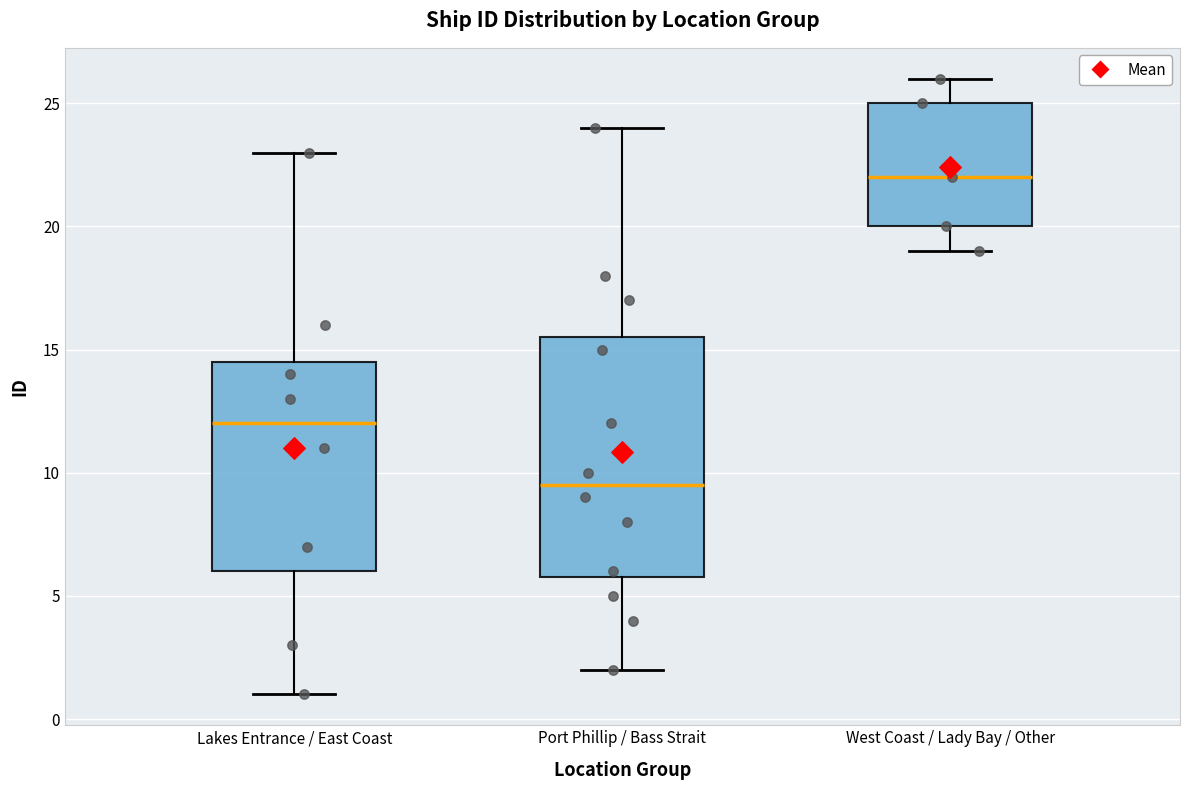

Reading left to right, read every box against the y-axis: the position of its median line, the range the box covers, and the ends of its whiskers. The values are not printed on the chart, so give them approximately, as read against the axis.

Lakes Entrance / East Coast: median 12.0, box 6.0 to 14.5, whiskers 1.0 to 23.0
Port Phillip / Bass Strait: median 9.5, box 6.0 to 15.5, whiskers 2.0 to 24.0
West Coast / Lady Bay / Other: median 22.0, box 20.0 to 25.0, whiskers 19.0 to 26.0